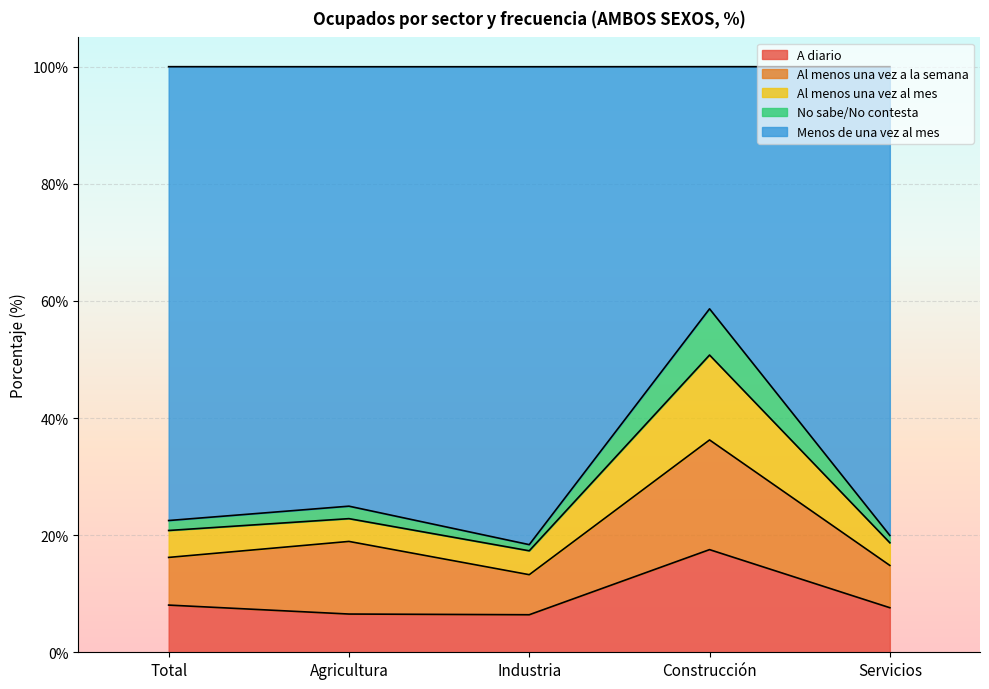

What are all the series names shown in the legend?

A diario, Al menos una vez a la semana, Al menos una vez al mes, No sabe/No contesta, Menos de una vez al mes